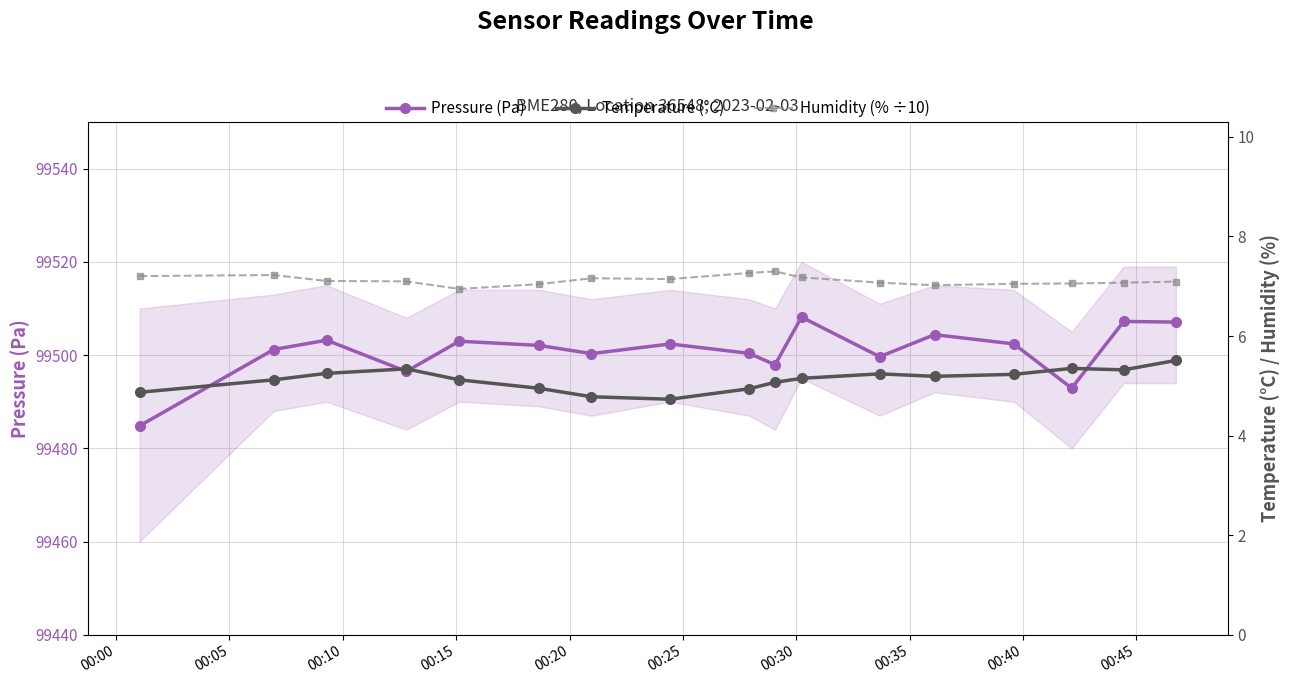

What is the lowest value of the Pressure (Pa) series?

99484.8